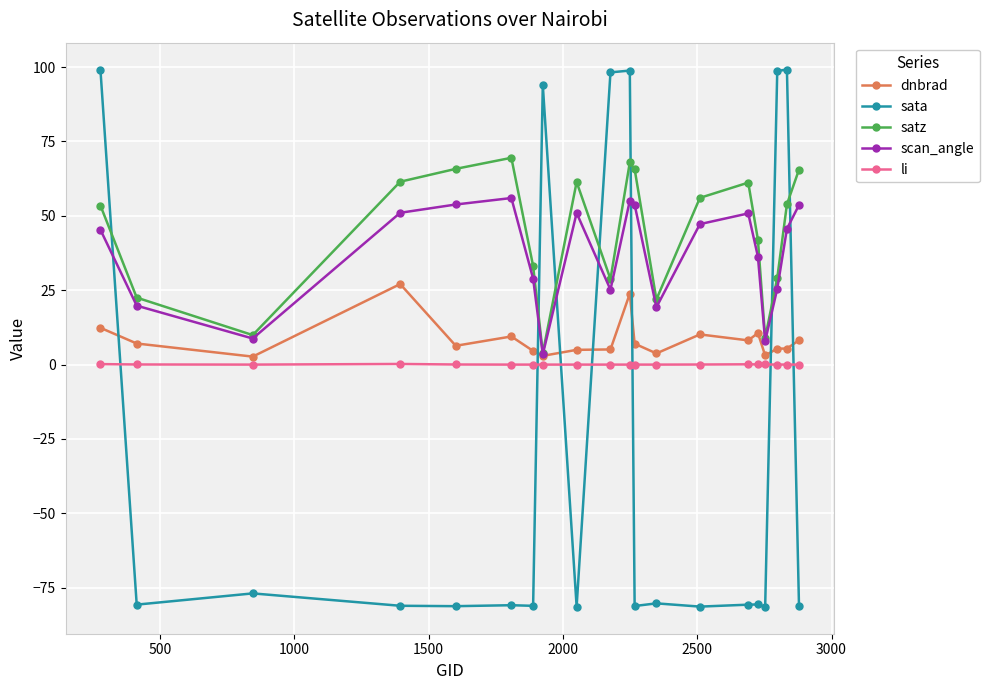

In dnbrad, how many points are higher than both neighbors (excluding endpoints)?

6